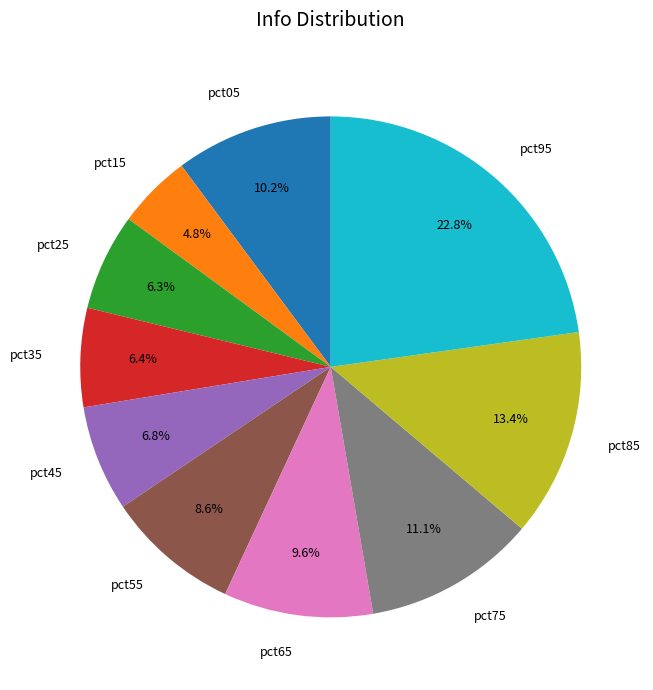

What is the smallest slice in the pie chart?

pct15